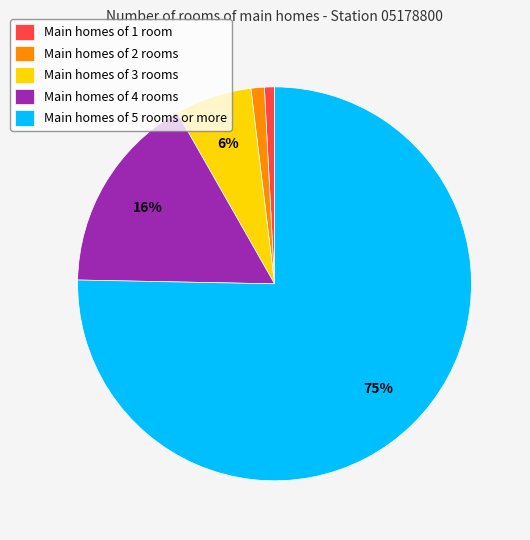

Count the number of slices in the pie.

5